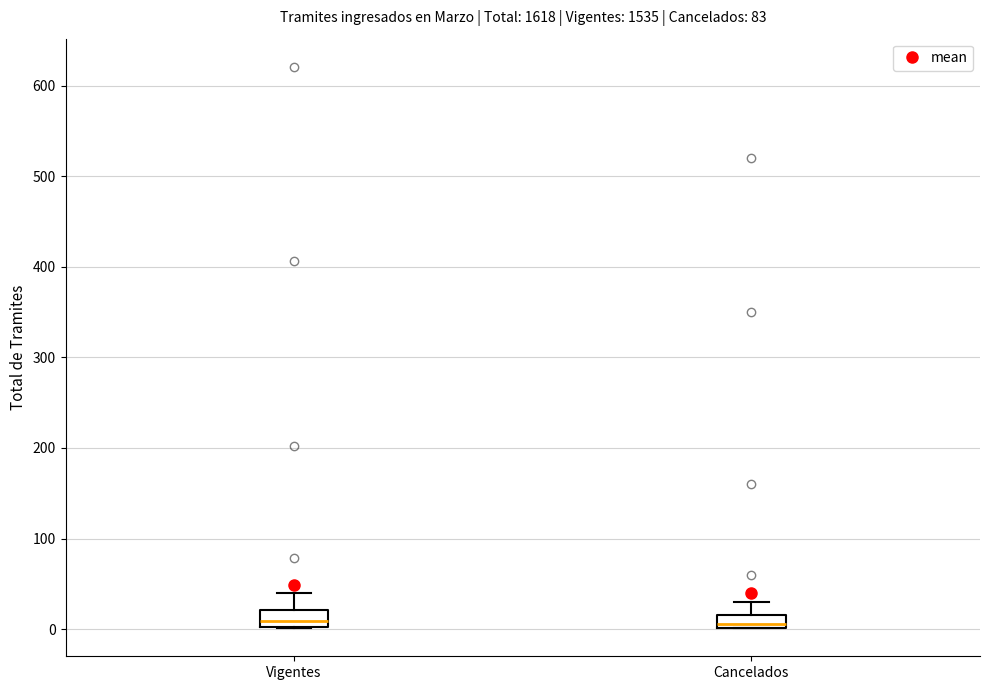

Where does the upper whisker of the box for Cancelados end on the y-axis? The values are not printed on the chart, so give them approximately, as read against the axis.

30